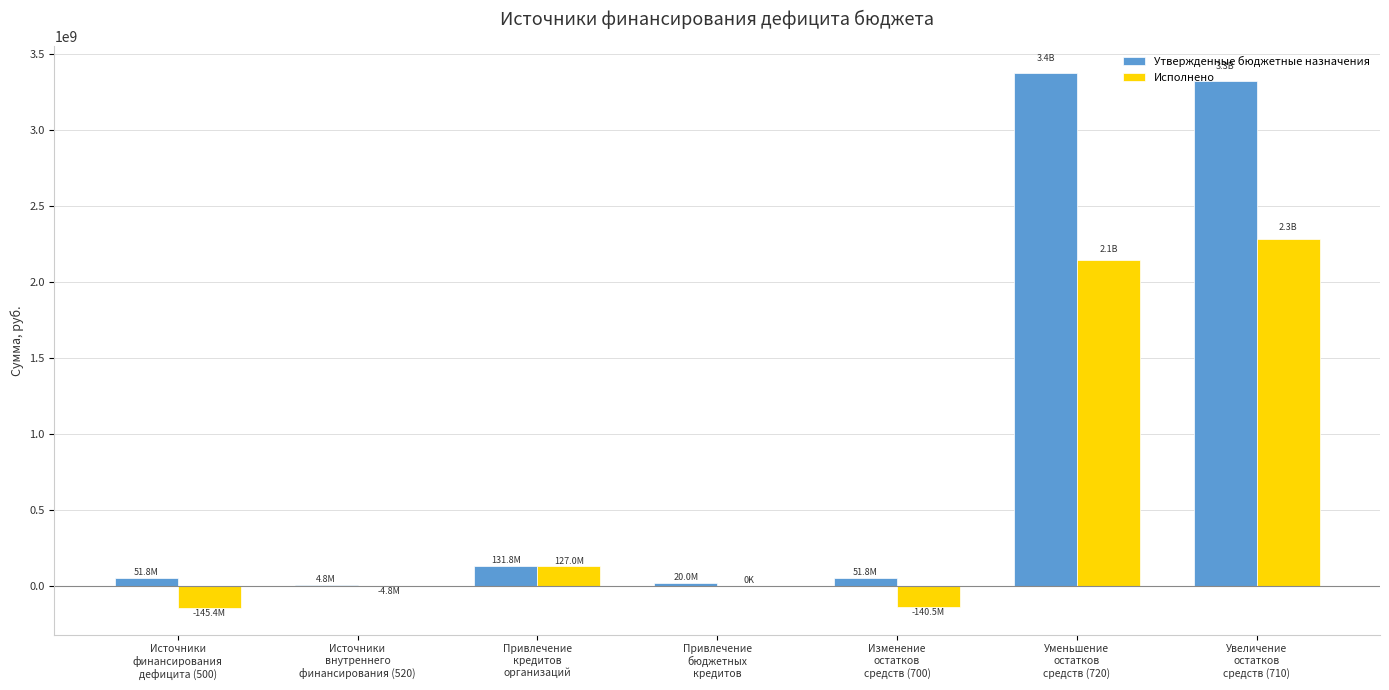

What is the maximum value shown in the chart?

3376421881.7